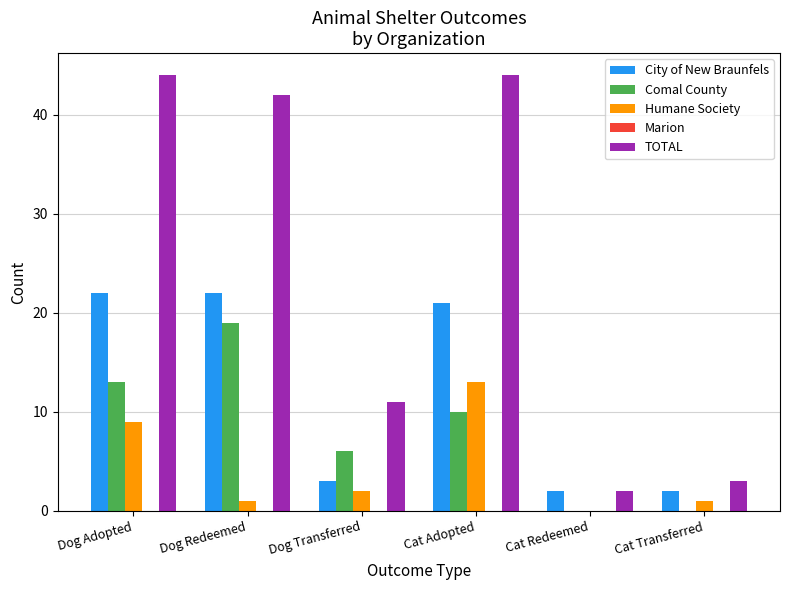

What is the maximum value for City of New Braunfels?

22